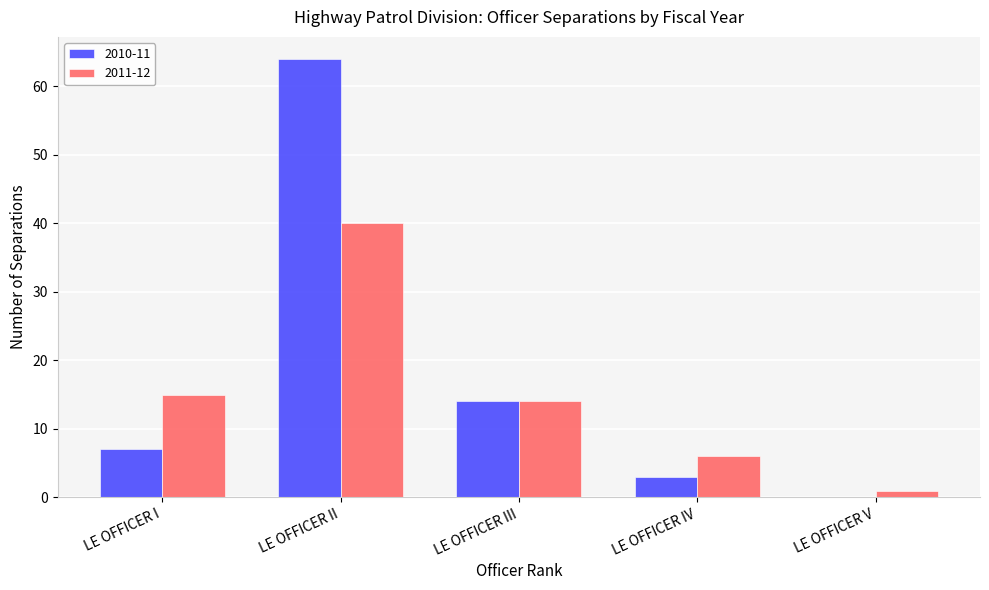

The 2010-11 series shows 34 at LE OFFICER II. True or false?

False